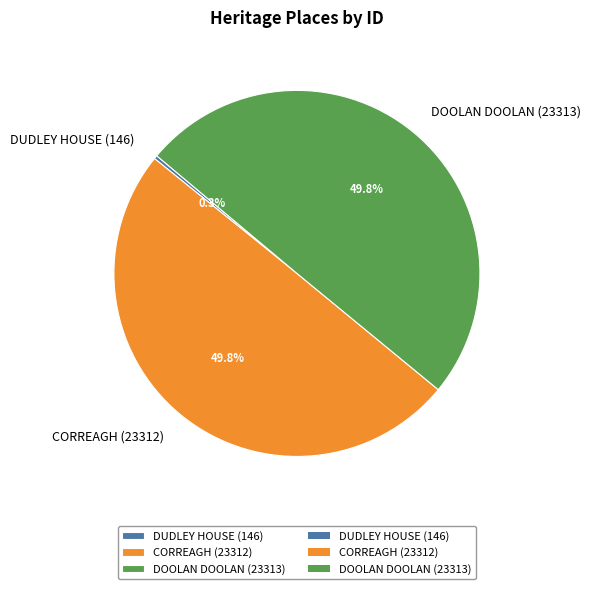

How much of the chart is everything except DOOLAN DOOLAN?

50.2%